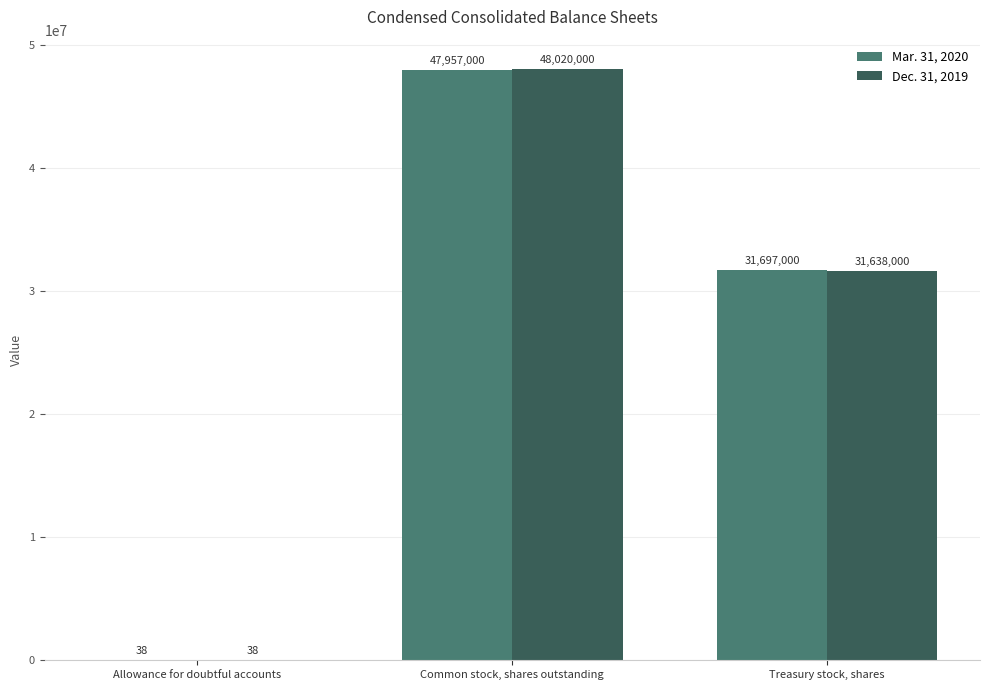

Which category has the highest value in the Mar. 31, 2020 series?

Common stock, shares outstanding